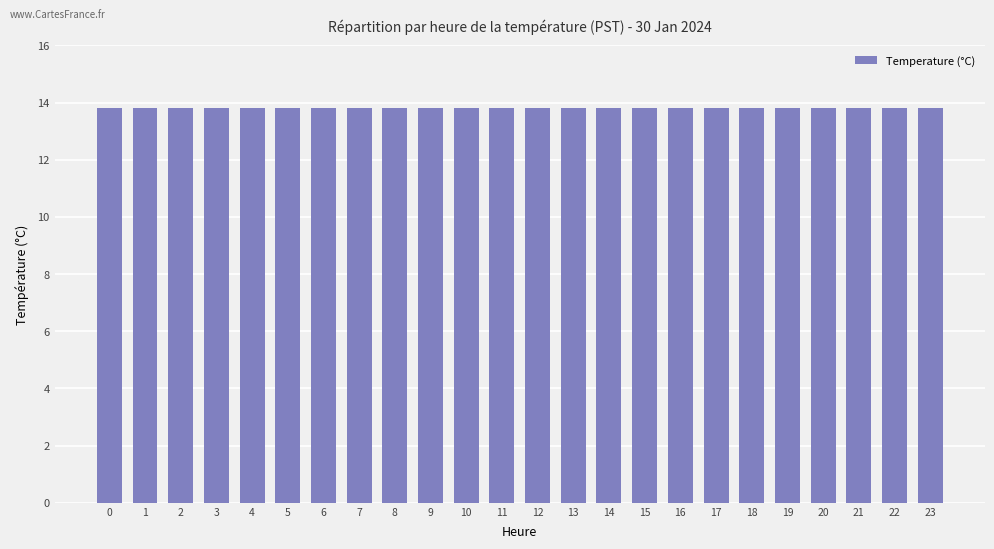

What is the maximum value shown in the chart?

13.8